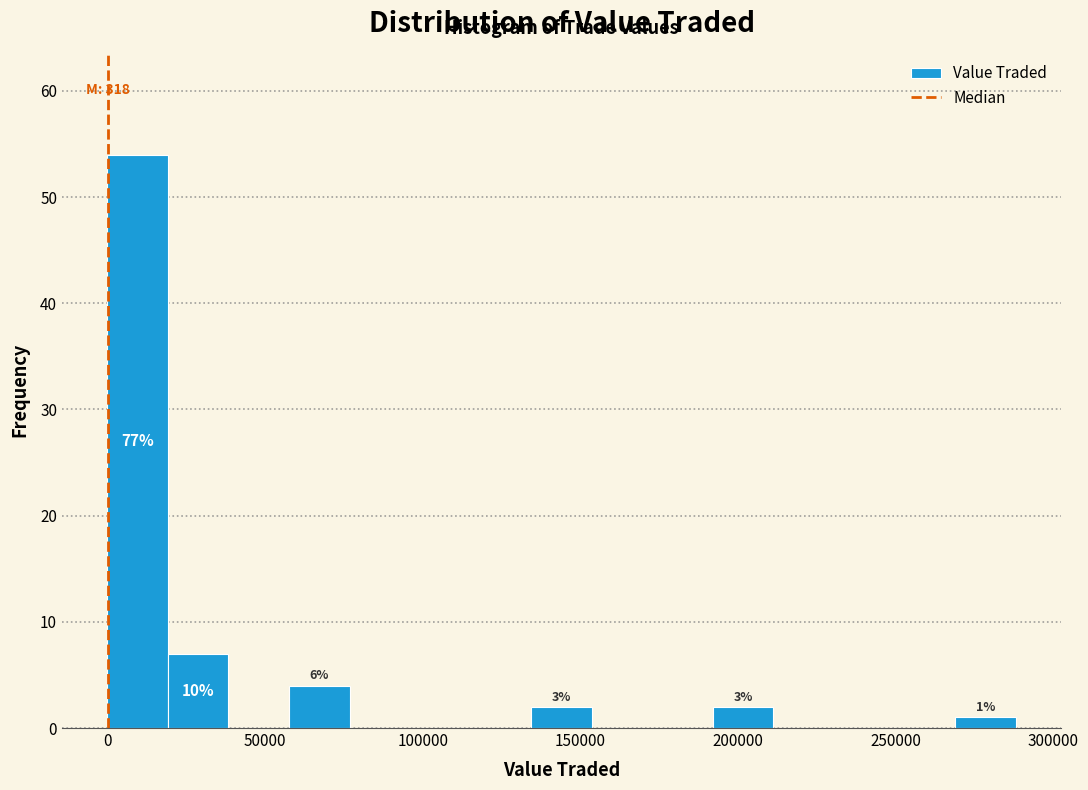

Read against the x-axis, roughly where is the centre of the tallest bar?

10000